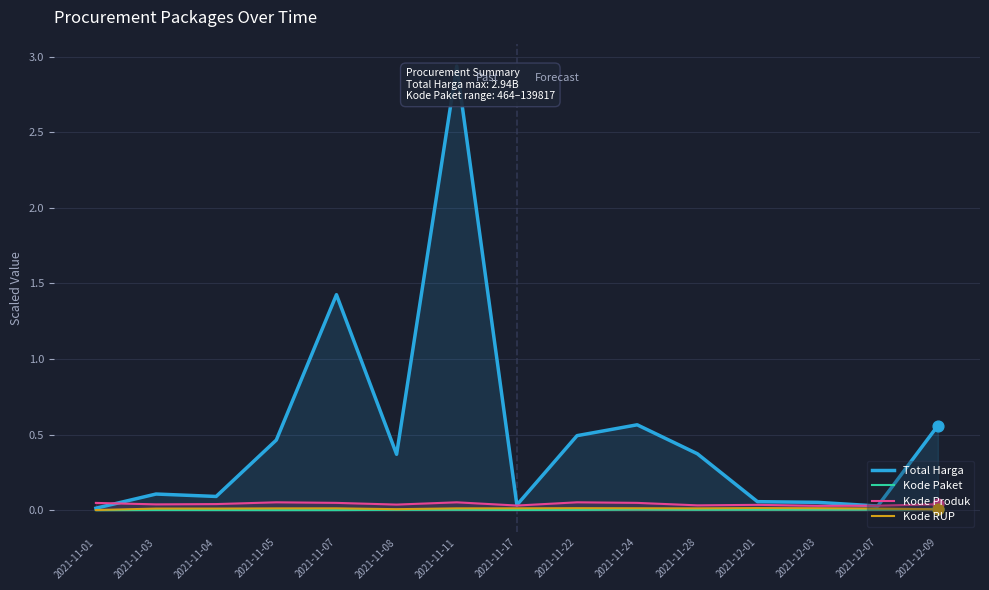

Which series has the largest Y range (max minus min)?

Total Harga